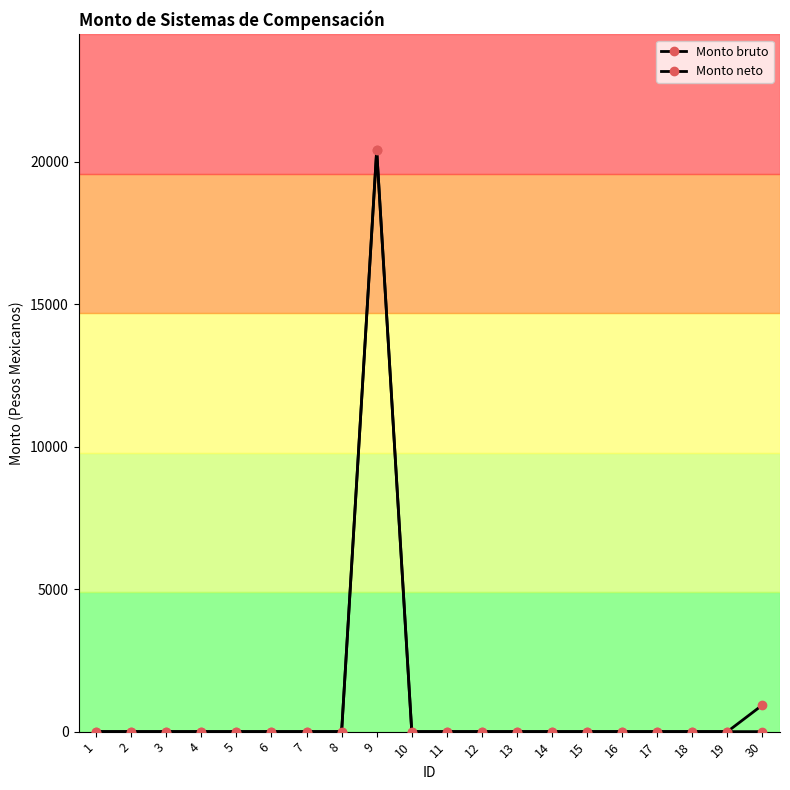

Which series has the largest total across all categories?

Monto neto